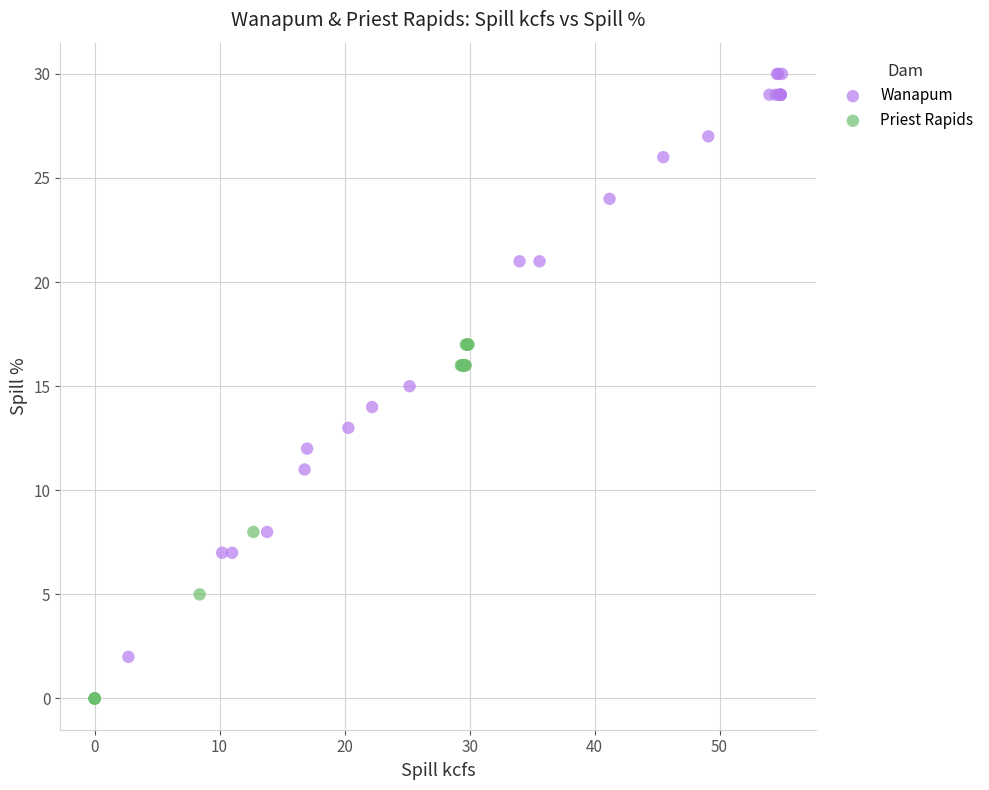

Which series has the widest spread of Y values?

Wanapum